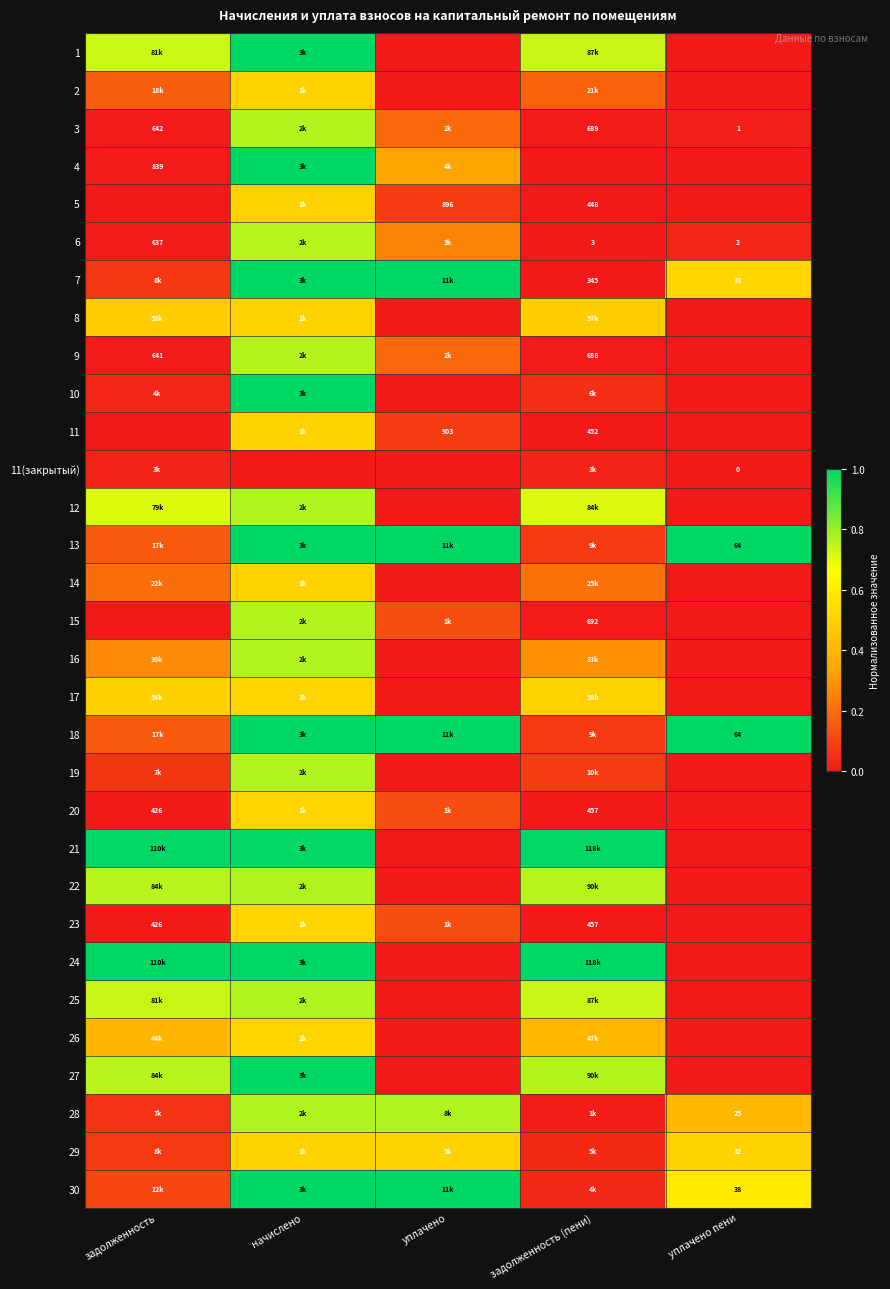

How many data points in 12 are above 0?

3